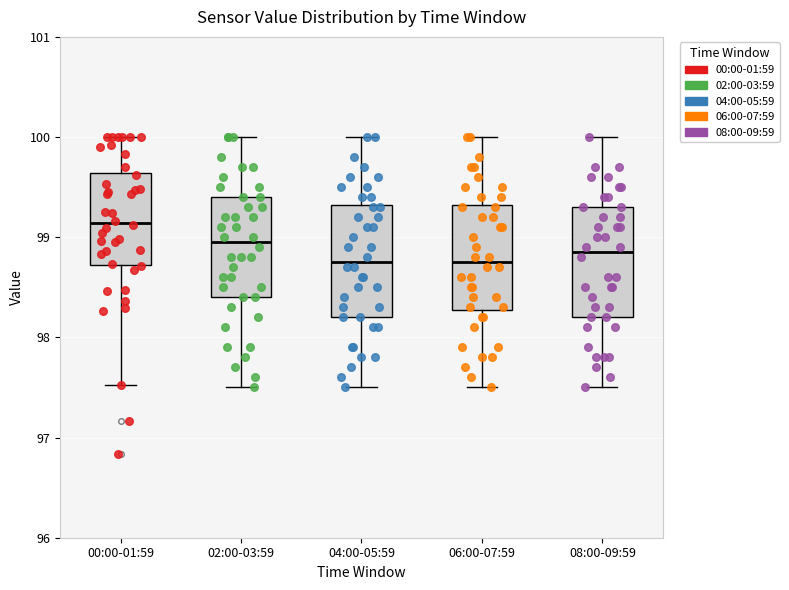

Where does the lower whisker of the box for 00:00-01:59 end on the y-axis? The values are not printed on the chart, so give them approximately, as read against the axis.

97.5